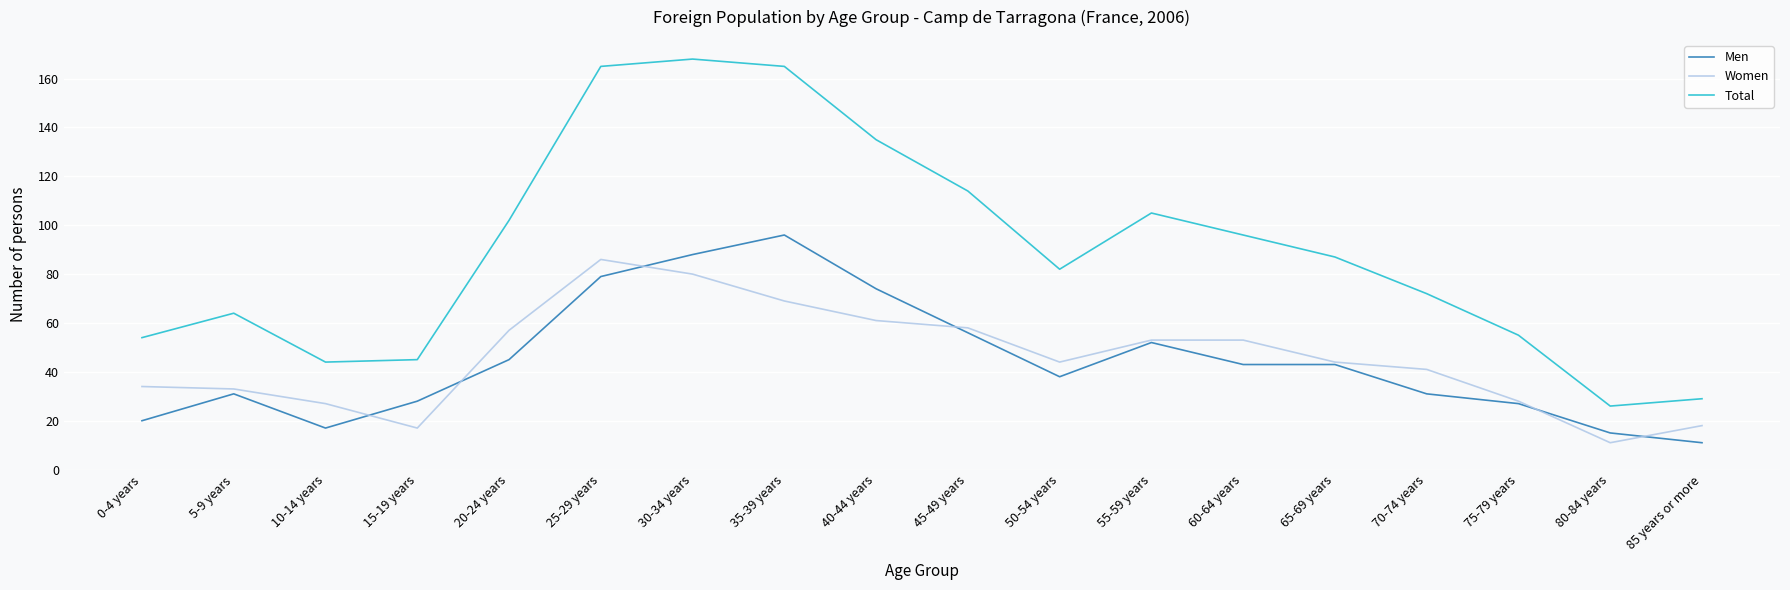

Which series has the widest spread of values?

Total